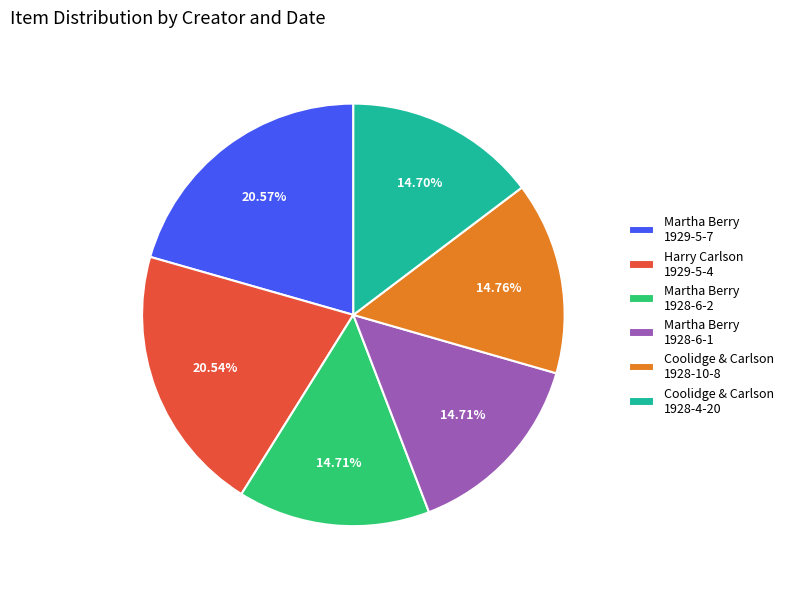

What is the ratio of the value at Martha Berry 1928-6-2 to the value at Harry Carlson 1929-5-4?

0.7